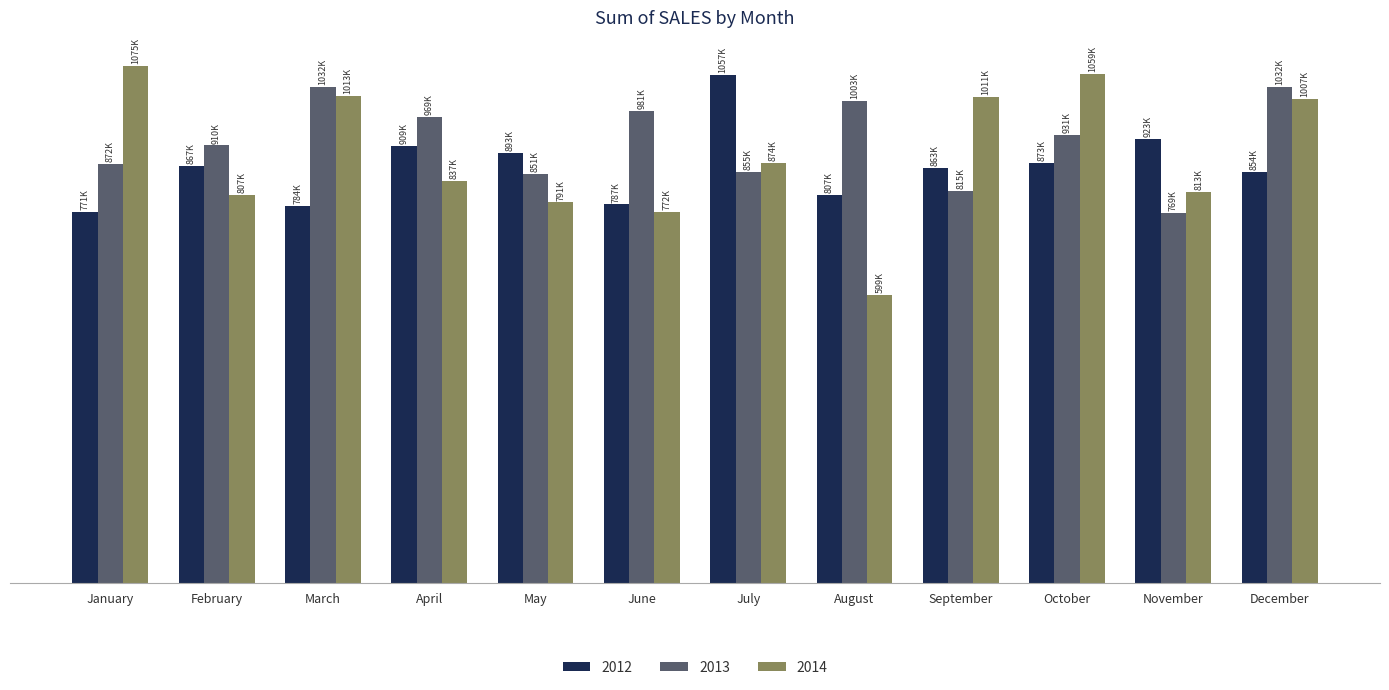

Reading right to left, what are all the values shown in this chart?

2012: December=854090	November=923402	October=873208	September=863089	August=806719	July=1056573	June=786918	May=893039	April=908666	March=784136	February=867220	January=771186
2013: December=1031897	November=769352	October=931193	September=814513	August=1002597	July=854835	June=981050	May=850502	April=968855	March=1031596	February=909654	January=872080
2014: December=1006745	November=812659	October=1059308	September=1011288	August=599246	July=873543	June=771976	May=791095	April=836559	March=1013466	February=807257	January=1074820